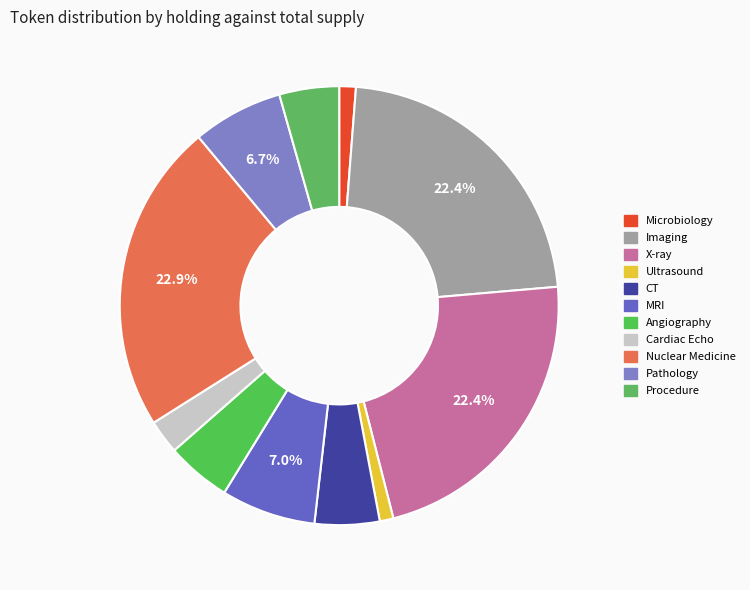

How many segments does this pie chart have?

11